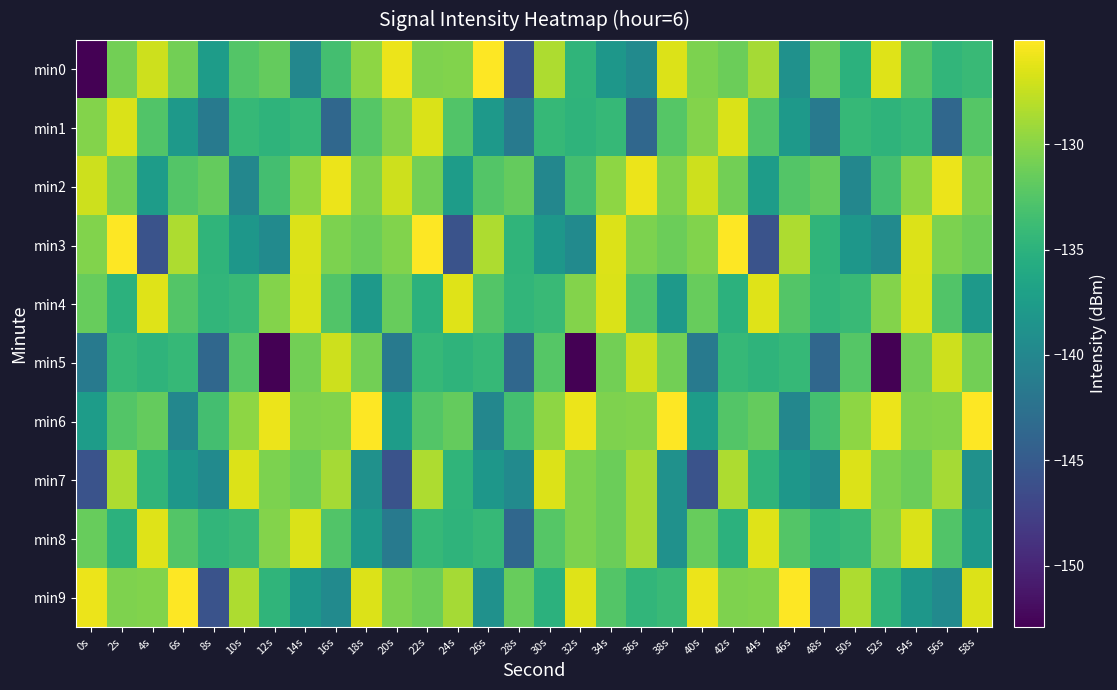

Reading left to right, list all the values displayed in this chart.

min0: 0s=-152.9	2s=-131.0	4s=-127.2	6s=-131.0	8s=-137.6	10s=-132.5	12s=-131.6	14s=-140.0	16s=-133.4	18s=-129.8	20s=-125.9	22s=-130.4	24s=-130.3	26s=-125.0	28s=-145.8	30s=-128.5	32s=-134.7	34s=-138.2	36s=-139.5	38s=-126.6	40s=-130.5	42s=-131.3	44s=-128.8	46s=-138.8	48s=-131.5	50s=-135.0	52s=-126.4	54s=-132.5	56s=-134.6	58s=-134.0
min1: 0s=-130.3	2s=-126.6	4s=-132.6	6s=-137.9	8s=-141.5	10s=-134.2	12s=-134.7	14s=-134.2	16s=-143.6	18s=-132.4	20s=-130.3	22s=-126.6	24s=-132.6	26s=-137.9	28s=-141.5	30s=-134.2	32s=-134.7	34s=-134.2	36s=-143.6	38s=-132.4	40s=-130.3	42s=-126.6	44s=-132.6	46s=-137.9	48s=-141.5	50s=-134.2	52s=-134.7	54s=-134.2	56s=-143.6	58s=-132.4
min2: 0s=-127.2	2s=-131.0	4s=-137.6	6s=-132.5	8s=-131.6	10s=-140.0	12s=-133.4	14s=-129.8	16s=-125.9	18s=-130.4	20s=-127.2	22s=-131.0	24s=-137.6	26s=-132.5	28s=-131.6	30s=-140.0	32s=-133.4	34s=-129.8	36s=-125.9	38s=-130.4	40s=-127.2	42s=-131.0	44s=-137.6	46s=-132.5	48s=-131.6	50s=-140.0	52s=-133.4	54s=-129.8	56s=-125.9	58s=-130.4
min3: 0s=-130.3	2s=-125.0	4s=-145.8	6s=-128.5	8s=-134.7	10s=-138.2	12s=-139.5	14s=-126.6	16s=-130.5	18s=-131.3	20s=-130.3	22s=-125.0	24s=-145.8	26s=-128.5	28s=-134.7	30s=-138.2	32s=-139.5	34s=-126.6	36s=-130.5	38s=-131.3	40s=-130.3	42s=-125.0	44s=-145.8	46s=-128.5	48s=-134.7	50s=-138.2	52s=-139.5	54s=-126.6	56s=-130.5	58s=-131.3
min4: 0s=-131.5	2s=-135.0	4s=-126.4	6s=-132.5	8s=-134.6	10s=-134.0	12s=-130.3	14s=-126.6	16s=-132.6	18s=-137.9	20s=-131.5	22s=-135.0	24s=-126.4	26s=-132.5	28s=-134.6	30s=-134.0	32s=-130.3	34s=-126.6	36s=-132.6	38s=-137.9	40s=-131.5	42s=-135.0	44s=-126.4	46s=-132.5	48s=-134.6	50s=-134.0	52s=-130.3	54s=-126.6	56s=-132.6	58s=-137.9
min5: 0s=-141.5	2s=-134.2	4s=-134.7	6s=-134.2	8s=-143.6	10s=-132.4	12s=-152.9	14s=-131.0	16s=-127.2	18s=-131.0	20s=-141.5	22s=-134.2	24s=-134.7	26s=-134.2	28s=-143.6	30s=-132.4	32s=-152.9	34s=-131.0	36s=-127.2	38s=-131.0	40s=-141.5	42s=-134.2	44s=-134.7	46s=-134.2	48s=-143.6	50s=-132.4	52s=-152.9	54s=-131.0	56s=-127.2	58s=-131.0
min6: 0s=-137.6	2s=-132.5	4s=-131.6	6s=-140.0	8s=-133.4	10s=-129.8	12s=-125.9	14s=-130.4	16s=-130.3	18s=-125.0	20s=-137.6	22s=-132.5	24s=-131.6	26s=-140.0	28s=-133.4	30s=-129.8	32s=-125.9	34s=-130.4	36s=-130.3	38s=-125.0	40s=-137.6	42s=-132.5	44s=-131.6	46s=-140.0	48s=-133.4	50s=-129.8	52s=-125.9	54s=-130.4	56s=-130.3	58s=-125.0
min7: 0s=-145.8	2s=-128.5	4s=-134.7	6s=-138.2	8s=-139.5	10s=-126.6	12s=-130.5	14s=-131.3	16s=-128.8	18s=-138.8	20s=-145.8	22s=-128.5	24s=-134.7	26s=-138.2	28s=-139.5	30s=-126.6	32s=-130.5	34s=-131.3	36s=-128.8	38s=-138.8	40s=-145.8	42s=-128.5	44s=-134.7	46s=-138.2	48s=-139.5	50s=-126.6	52s=-130.5	54s=-131.3	56s=-128.8	58s=-138.8
min8: 0s=-131.5	2s=-135.0	4s=-126.4	6s=-132.5	8s=-134.6	10s=-134.0	12s=-130.3	14s=-126.6	16s=-132.6	18s=-137.9	20s=-141.5	22s=-134.2	24s=-134.7	26s=-134.2	28s=-143.6	30s=-132.4	32s=-130.5	34s=-131.3	36s=-128.8	38s=-138.8	40s=-131.5	42s=-135.0	44s=-126.4	46s=-132.5	48s=-134.6	50s=-134.0	52s=-130.3	54s=-126.6	56s=-132.6	58s=-137.9
min9: 0s=-125.9	2s=-130.4	4s=-130.3	6s=-125.0	8s=-145.8	10s=-128.5	12s=-134.7	14s=-138.2	16s=-139.5	18s=-126.6	20s=-130.5	22s=-131.3	24s=-128.8	26s=-138.8	28s=-131.5	30s=-135.0	32s=-126.4	34s=-132.5	36s=-134.6	38s=-134.0	40s=-125.9	42s=-130.4	44s=-130.3	46s=-125.0	48s=-145.8	50s=-128.5	52s=-134.7	54s=-138.2	56s=-139.5	58s=-126.6